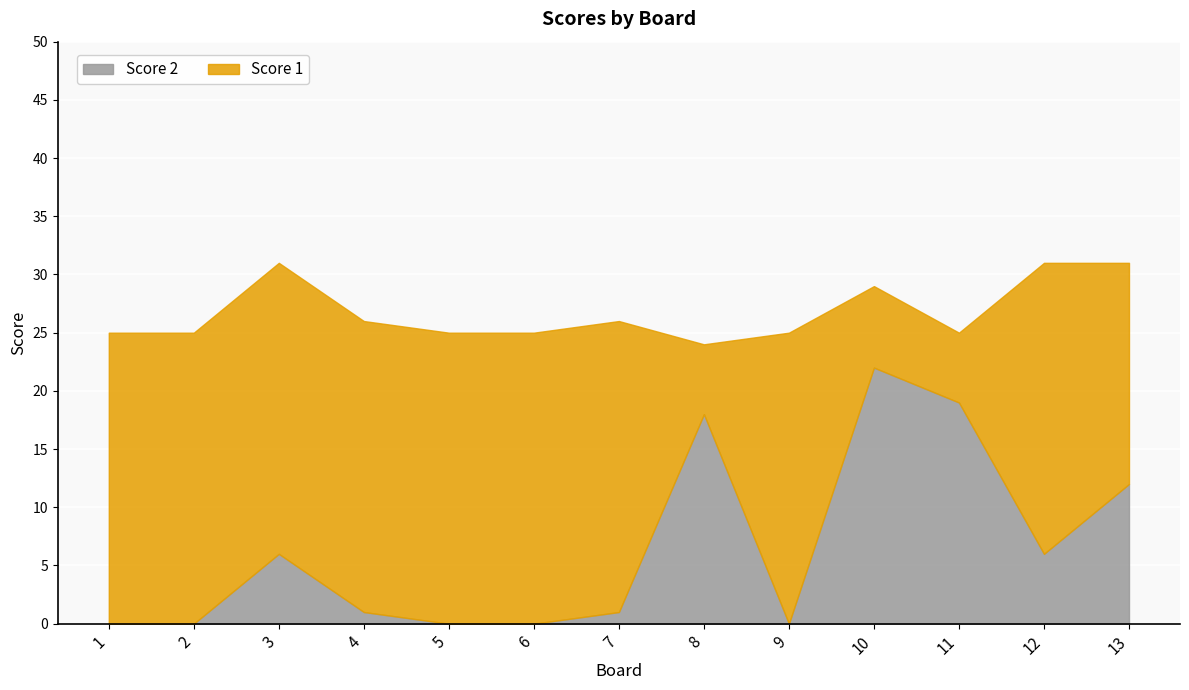

What are all the series names shown in the legend?

Score 2, Score 1